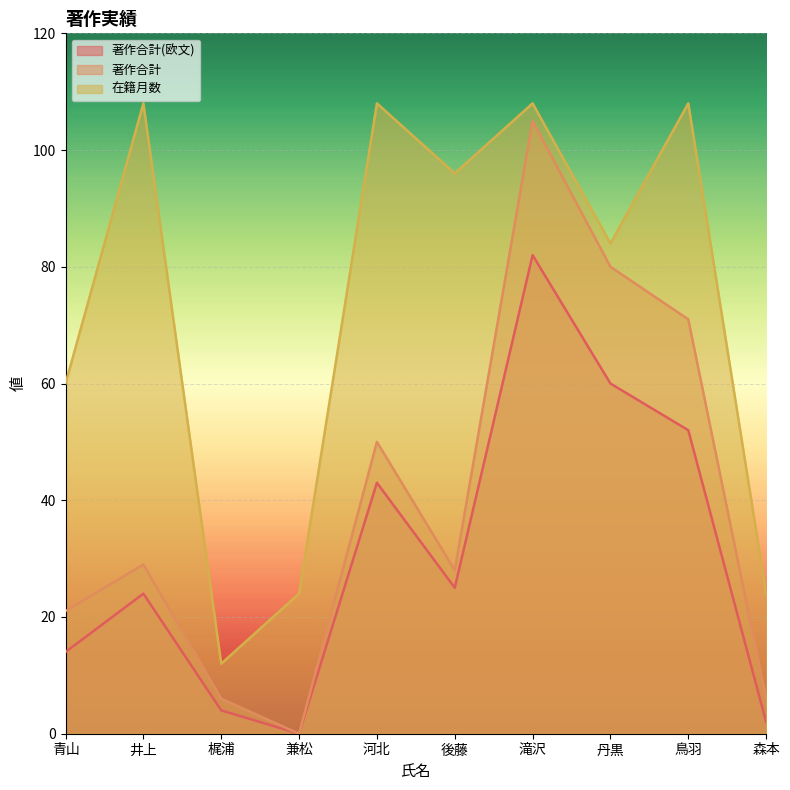

Count the number of categories in the chart.

10